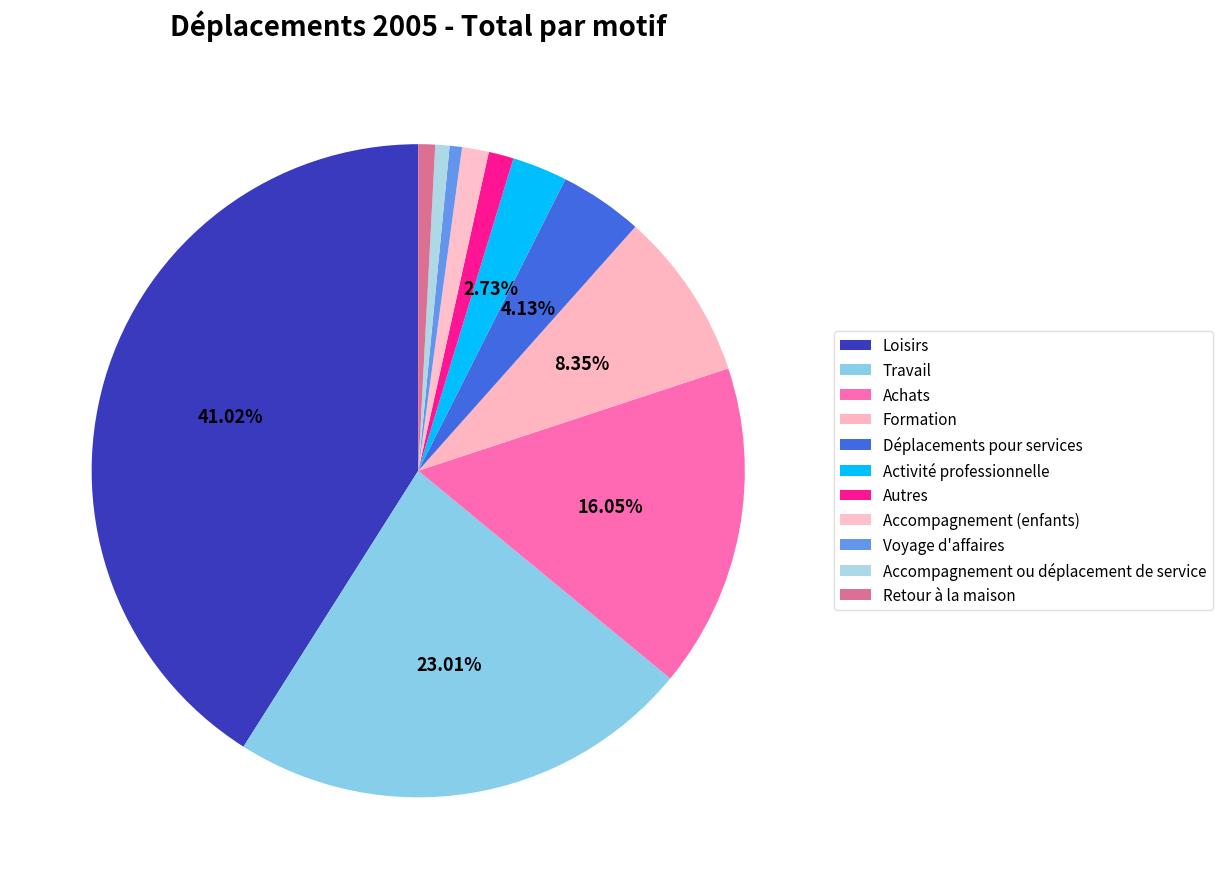

True or false: Loisirs accounts for 48% of the total.

False